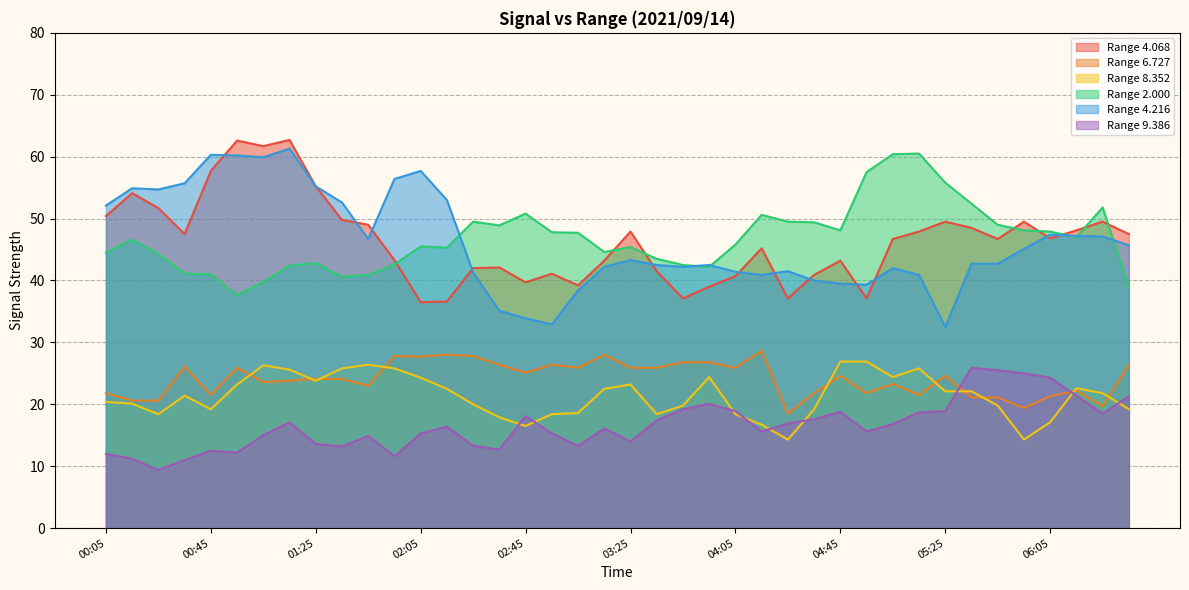

At which category does 9.386 reach its first local peak?

00:45